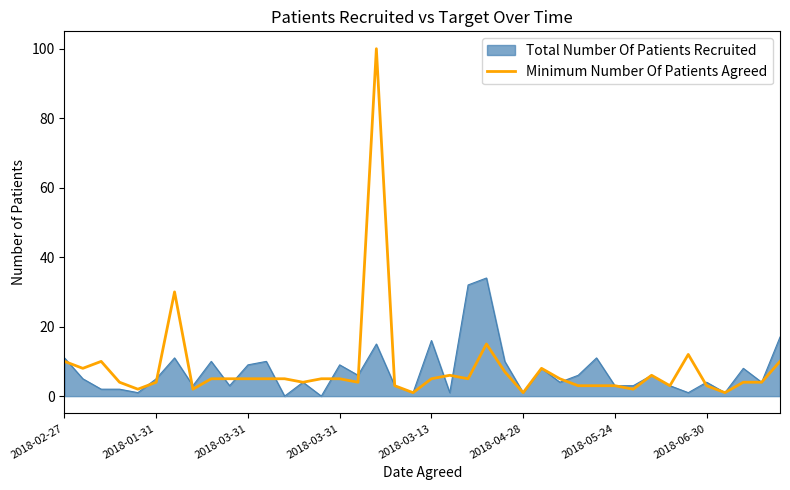

List the series in order of their peak value, lowest first.

Total Number Of Patients Recruited, Minimum Number Of Patients Agreed